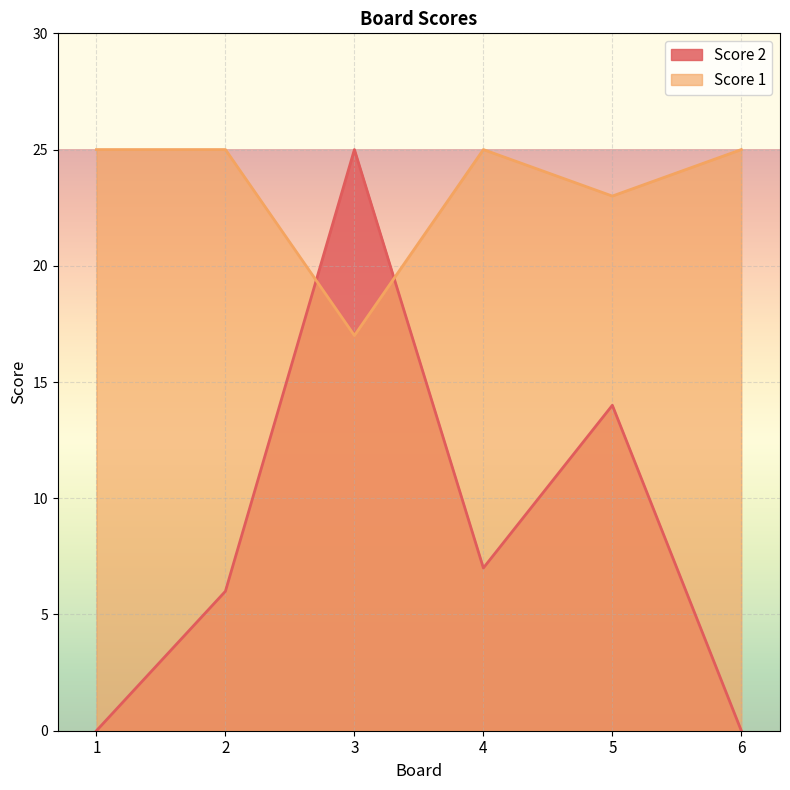

List the series in order of their overall mean, lowest first.

Score 2, Score 1